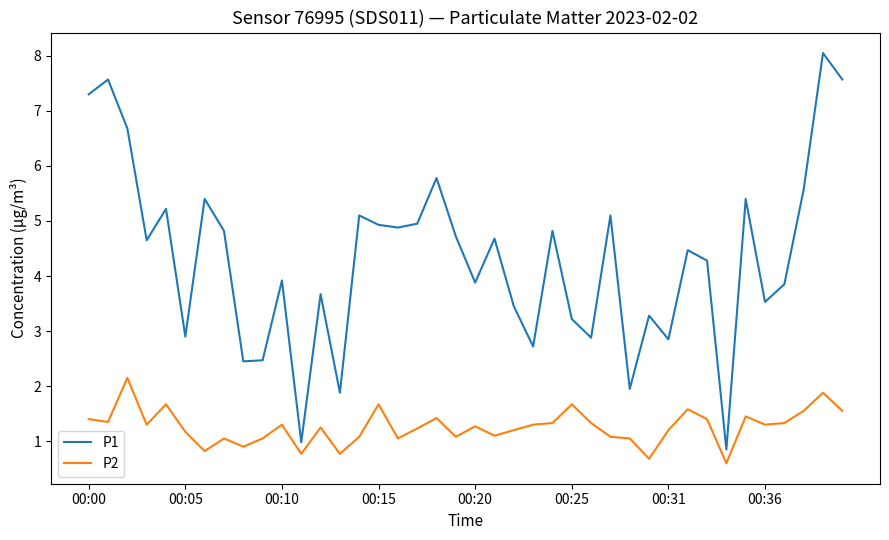

What is the maximum value shown in the chart?

8.1